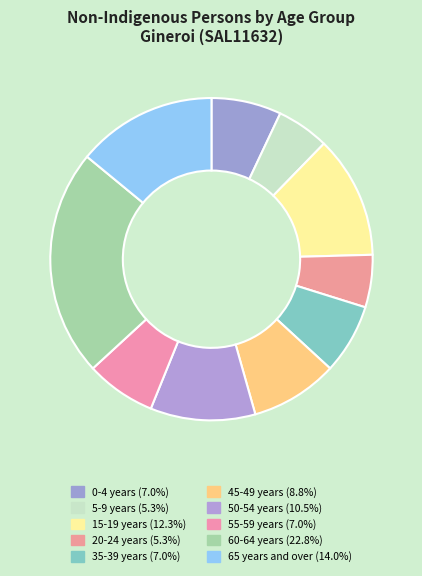

Rank the categories by value from highest to lowest.

60-64 years, 65 years and over, 15-19 years, 50-54 years, 45-49 years, 0-4 years, 35-39 years, 55-59 years, 5-9 years, 20-24 years